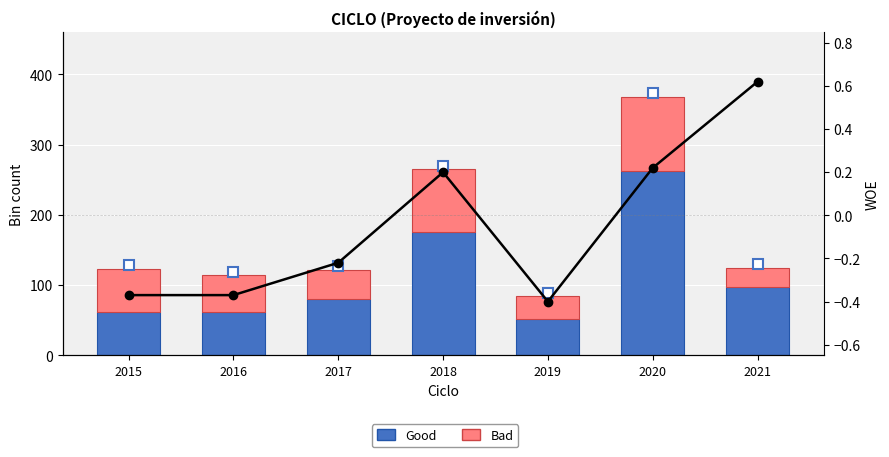

What is the value of the WOE bar at the 4th from the left?

0.2